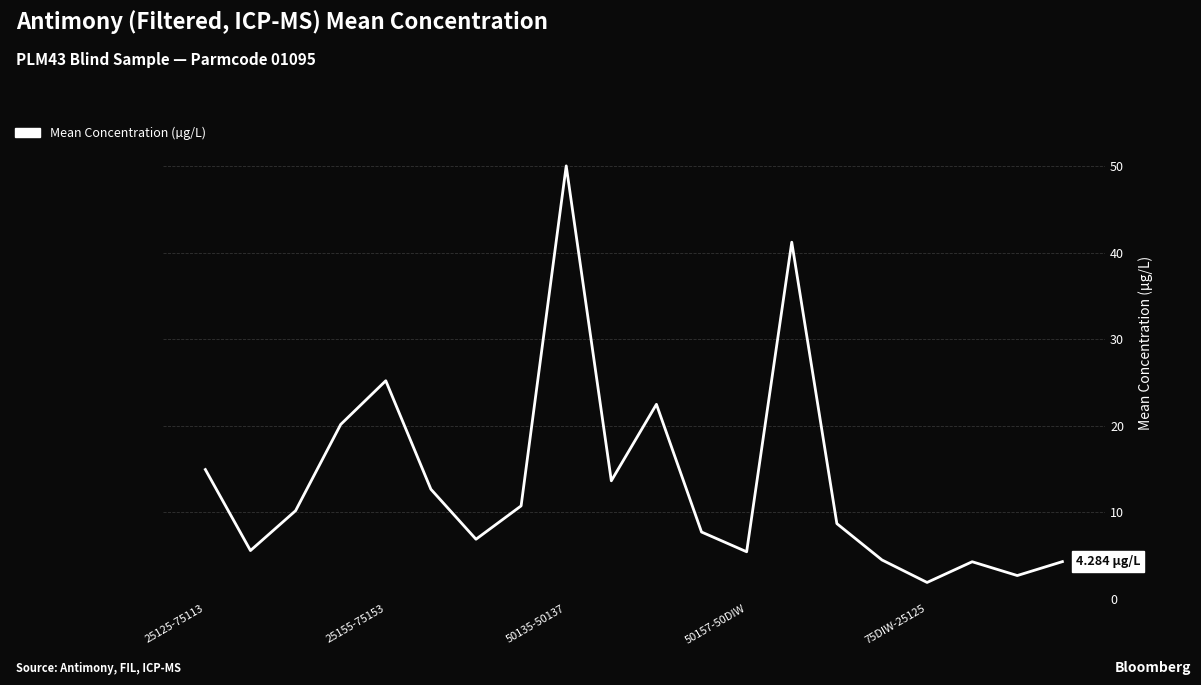

What is the difference between the maximum and minimum values?

48.2